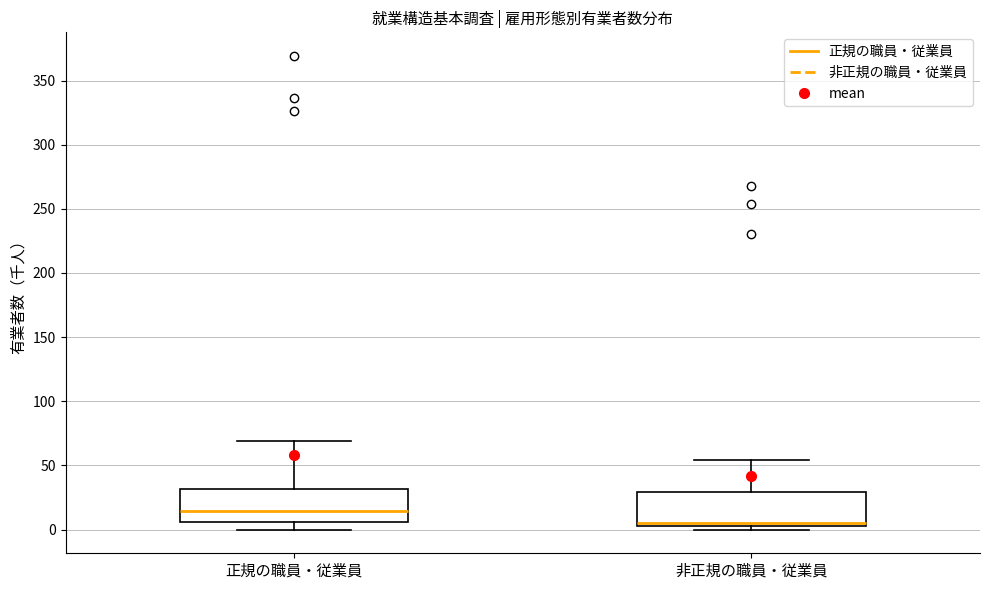

Reading left to right, read every box against the y-axis: the position of its median line, the range the box covers, and the ends of its whiskers. The values are not printed on the chart, so give them approximately, as read against the axis.

正規の職員・従業員: median 15, box 5 to 30, whiskers 0 to 70
非正規の職員・従業員: median 5 (just above the box's lower edge), box 5 to 30, whiskers 0 to 55